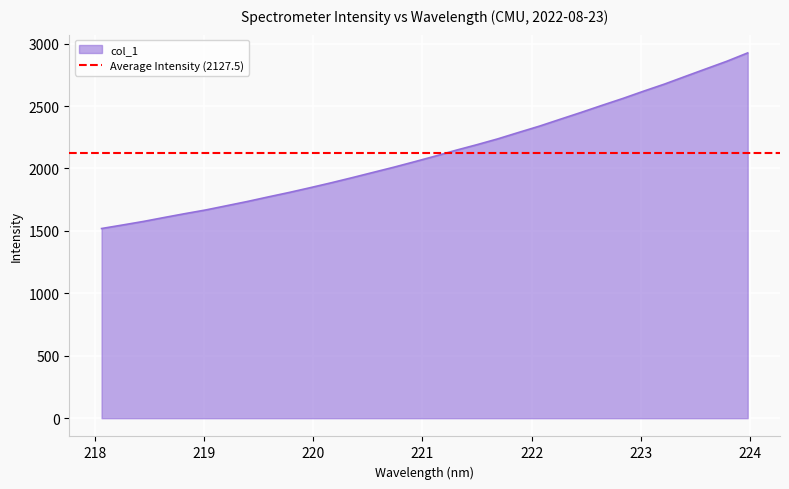

What position from the right is 219.2067?

26